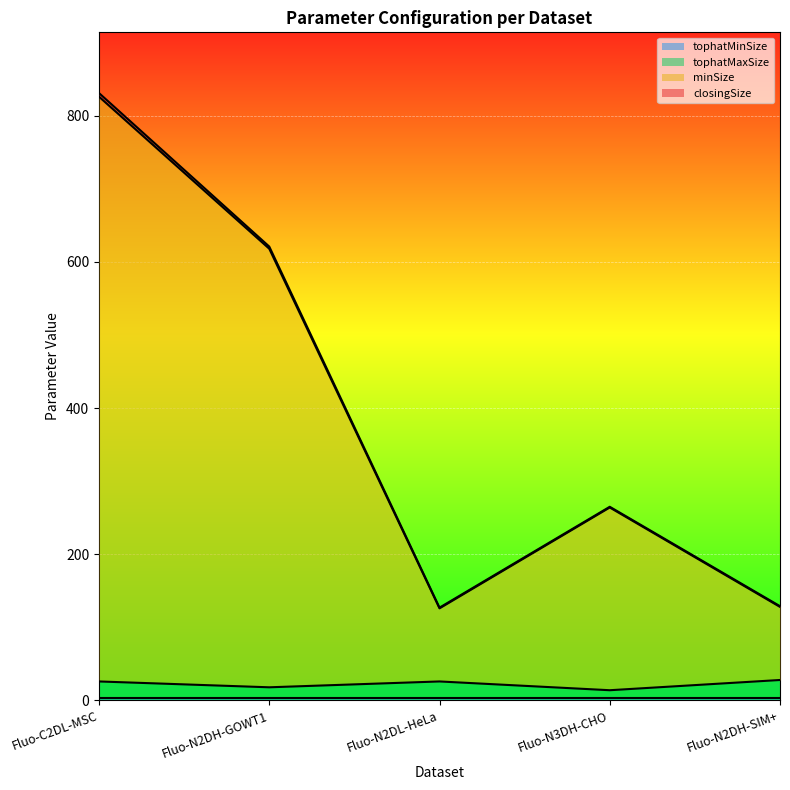

At which category is the sum across all series the highest?

Fluo-C2DL-MSC